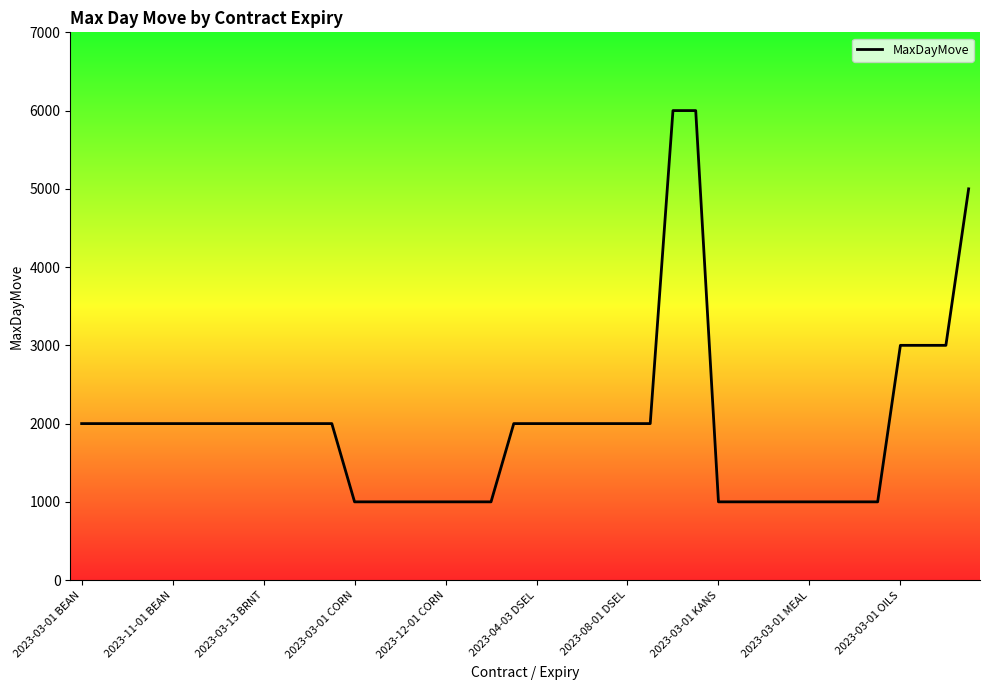

What is the value of the 39th point from the left?

3000